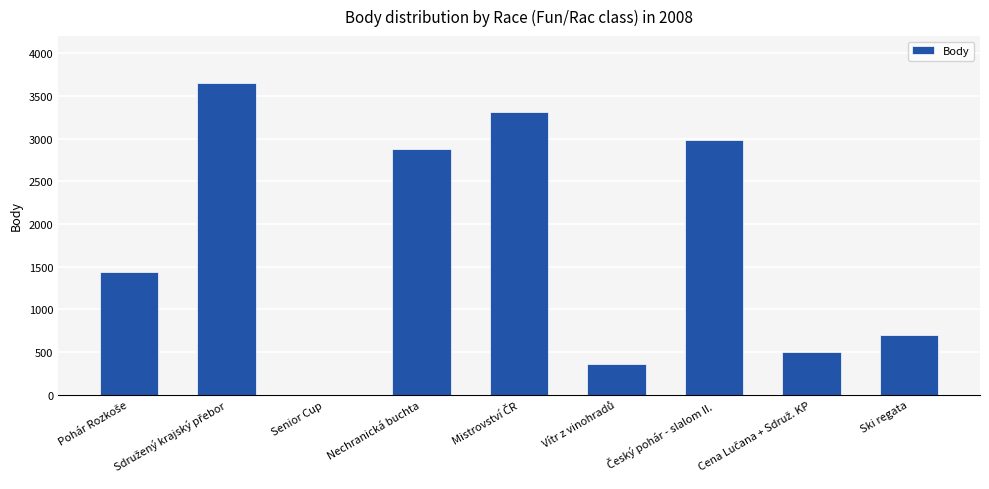

The chart shows a value of 703 at Ski regata. True or false?

True